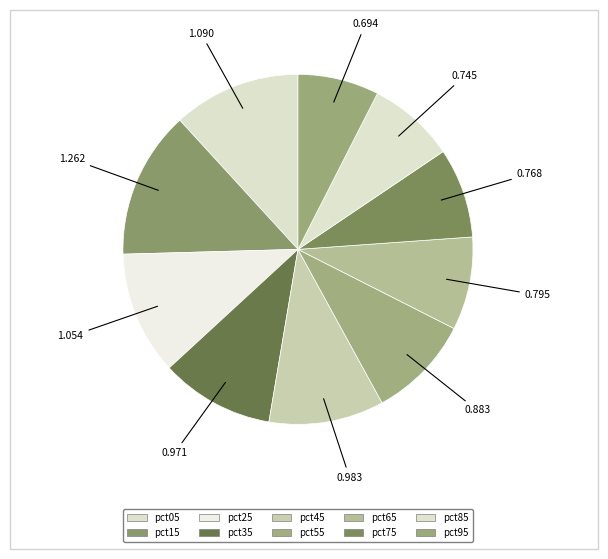

Which slice is the smallest?

pct95